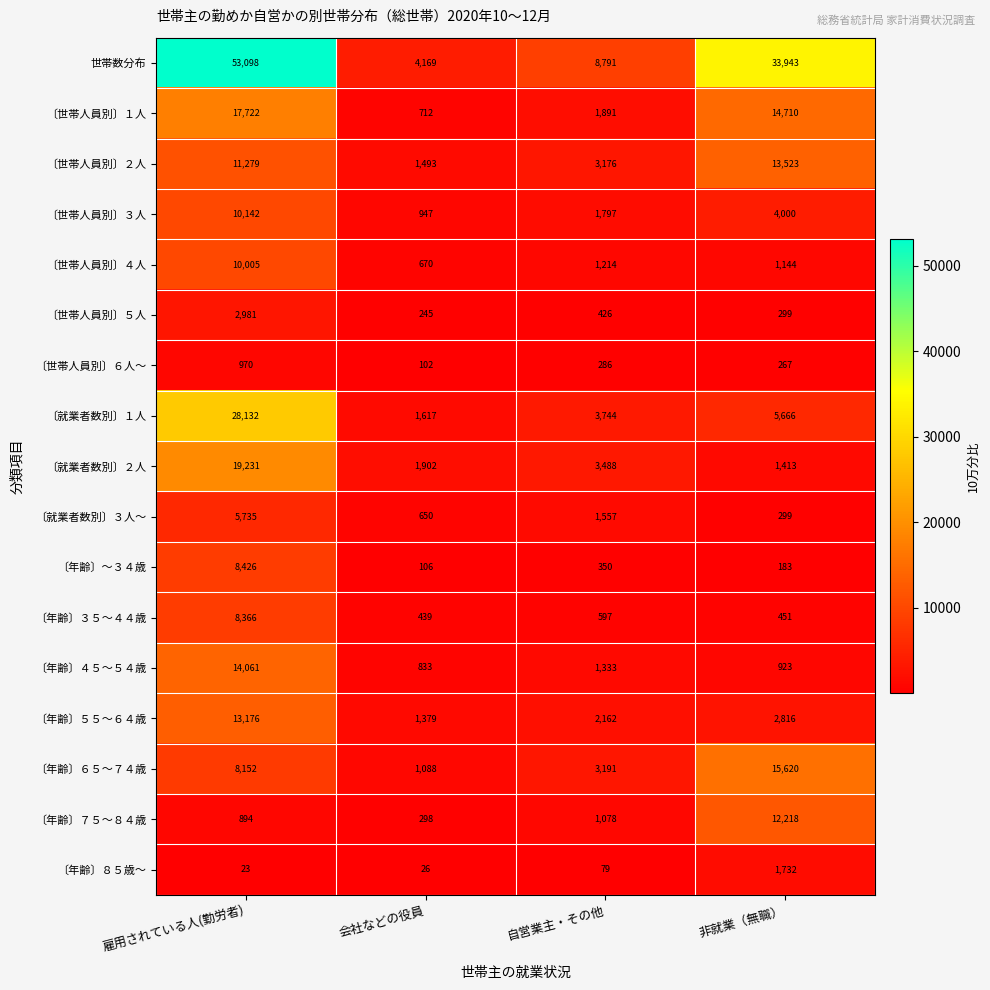

Rank the series by their maximum value, from lowest to highest.

〔世帯人員別〕６人～, 〔年齢〕８５歳～, 〔世帯人員別〕５人, 〔就業者数別〕３人～, 〔年齢〕３５～４４歳, 〔年齢〕～３４歳, 〔世帯人員別〕４人, 〔世帯人員別〕３人, 〔年齢〕７５～８４歳, 〔年齢〕５５～６４歳, 〔世帯人員別〕２人, 〔年齢〕４５～５４歳, 〔年齢〕６５～７４歳, 〔世帯人員別〕１人, 〔就業者数別〕２人, 〔就業者数別〕１人, 世帯数分布